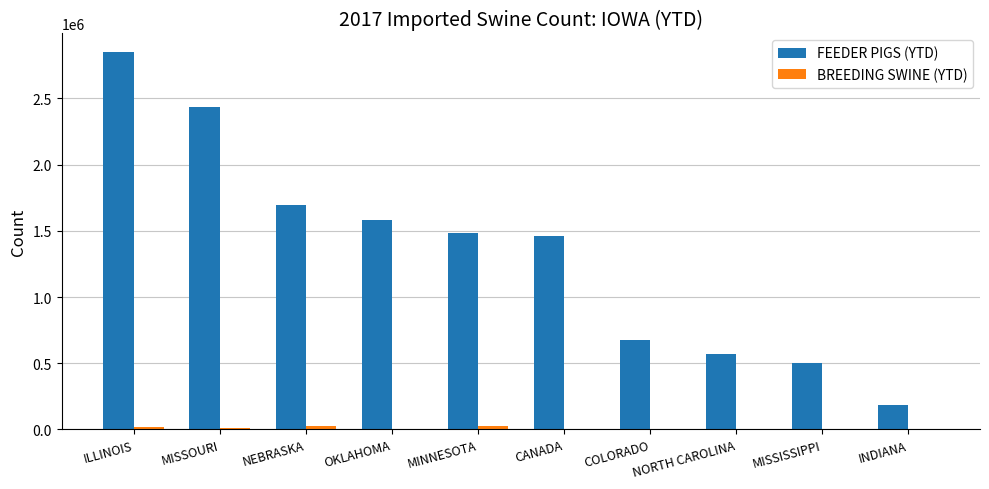

How many groups of bars are there?

10